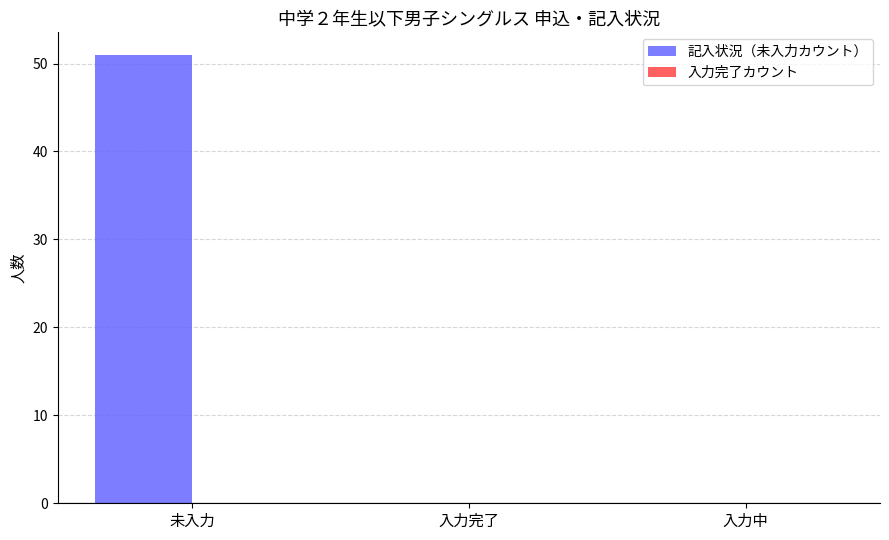

What is the change in value from 未入力 to 入力中?

-51